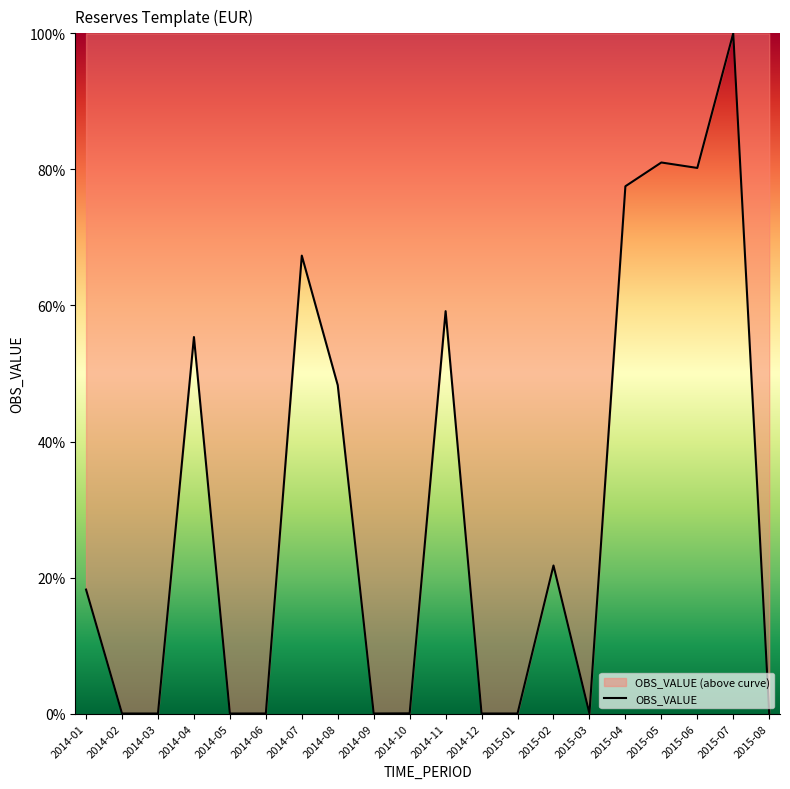

Reading left to right, transcribe all the data shown in this chart.

18.2	0.0	0.0	55.4	0.0	0.0	67.3	48.3	0.0	0.0	59.2	0.0	0.0	21.8	0.0	77.5	81.0	80.2	100.0	0.0